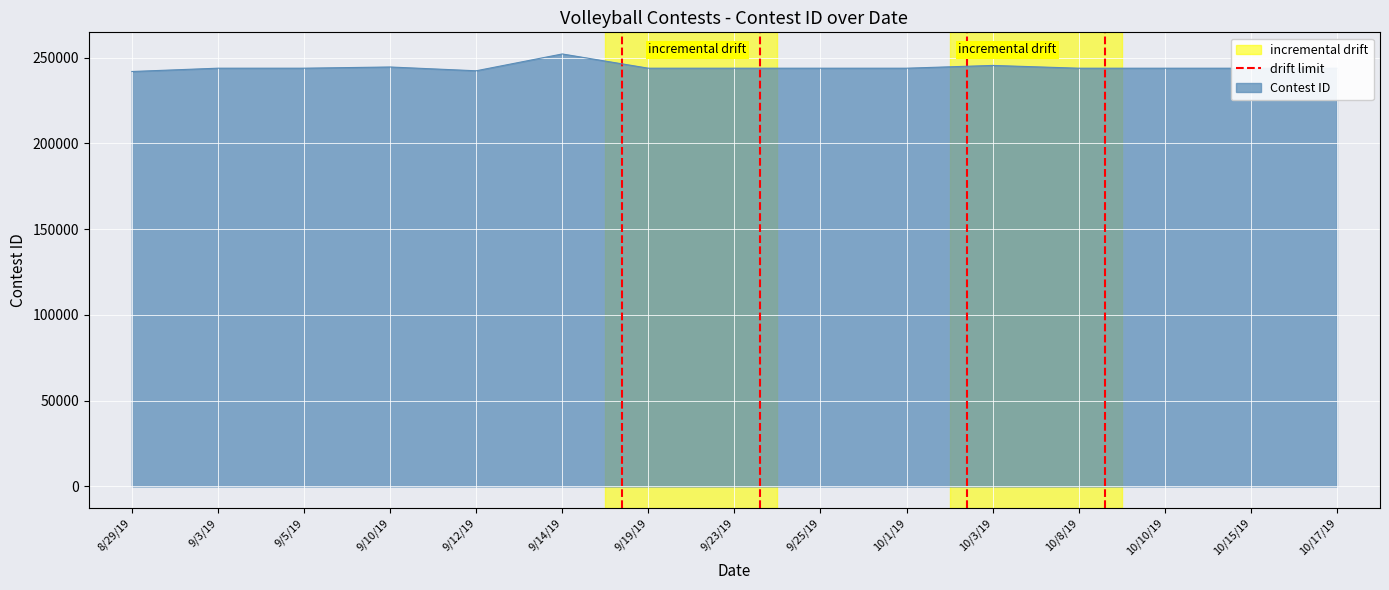

What is the maximum value for Contest ID?

252107